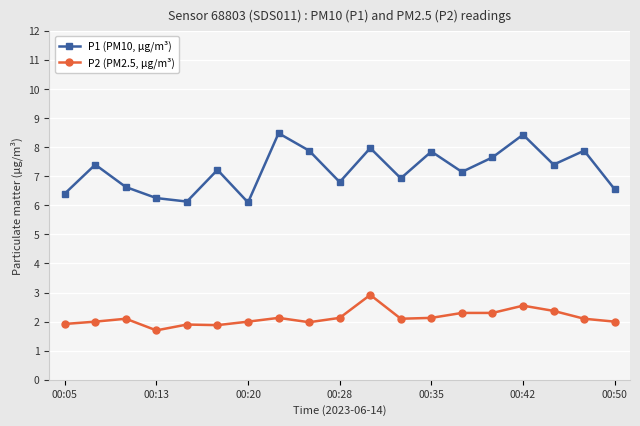

What is the average value of the P2 (PM2.5, μg/m³) series?

2.1